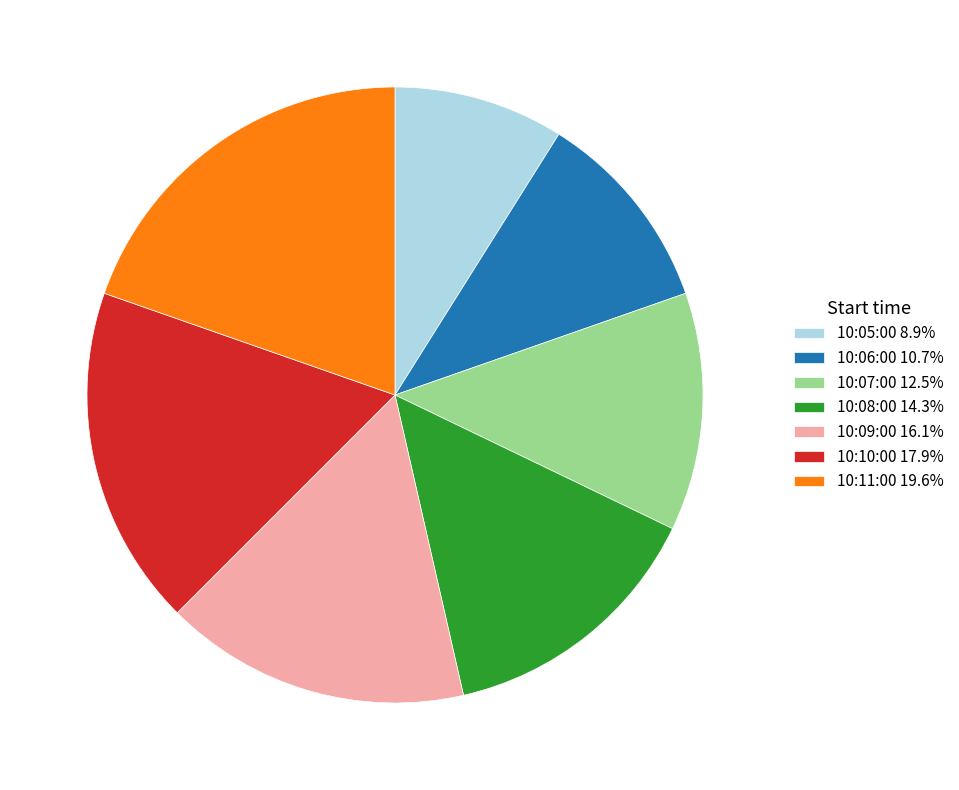

Which slice is the largest?

10:11:00